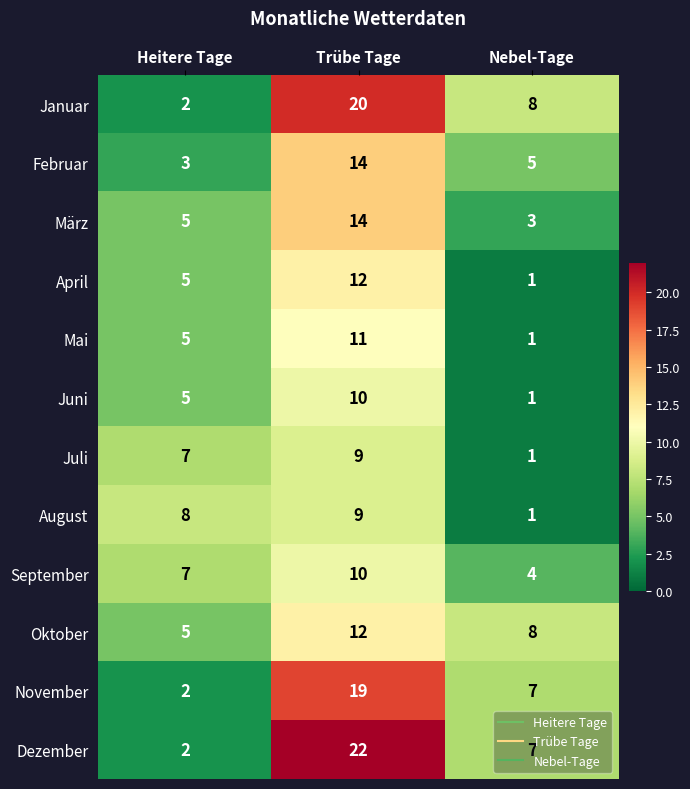

How many series are shown in this chart?

12